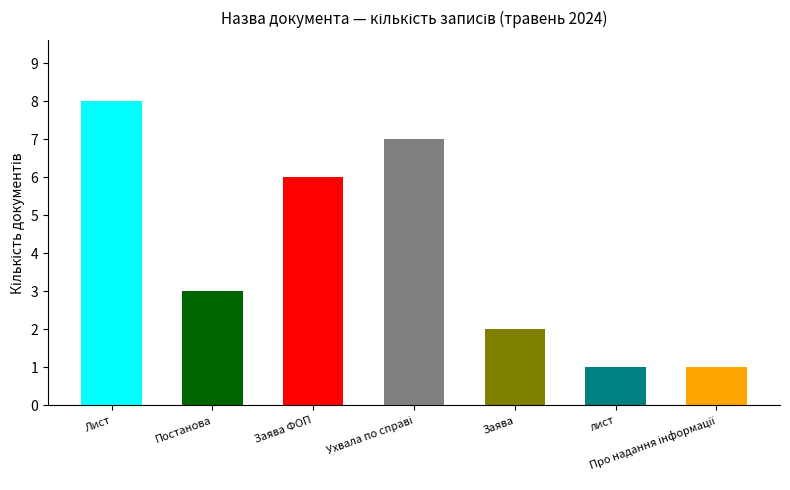

Which label corresponds to the largest value in the chart?

Лист